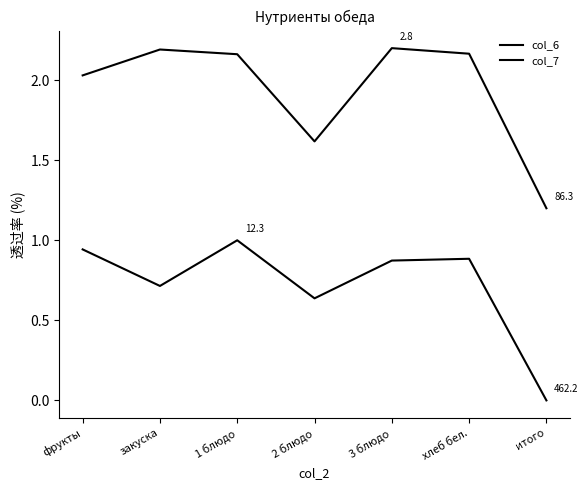

Rank the series at итого from lowest to highest value.

col_7, col_6